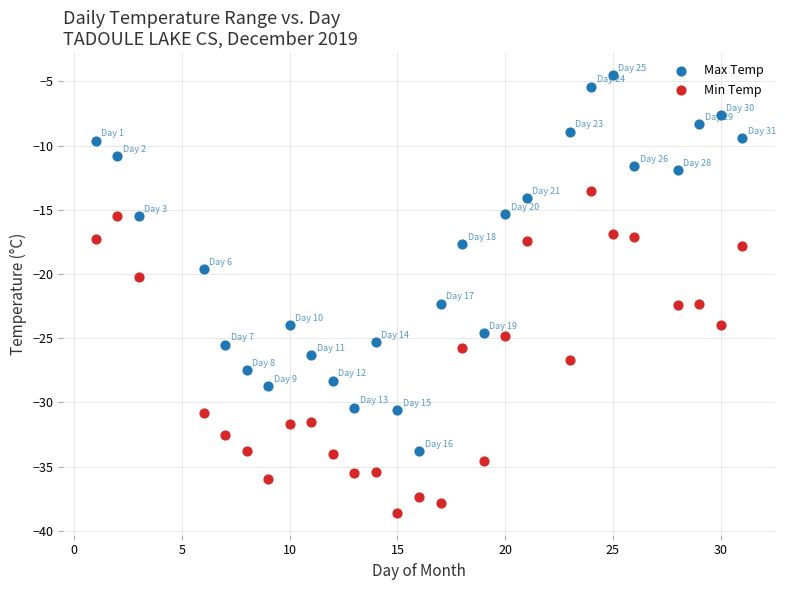

Across all series, what Y value is closest to -21?

-20.2